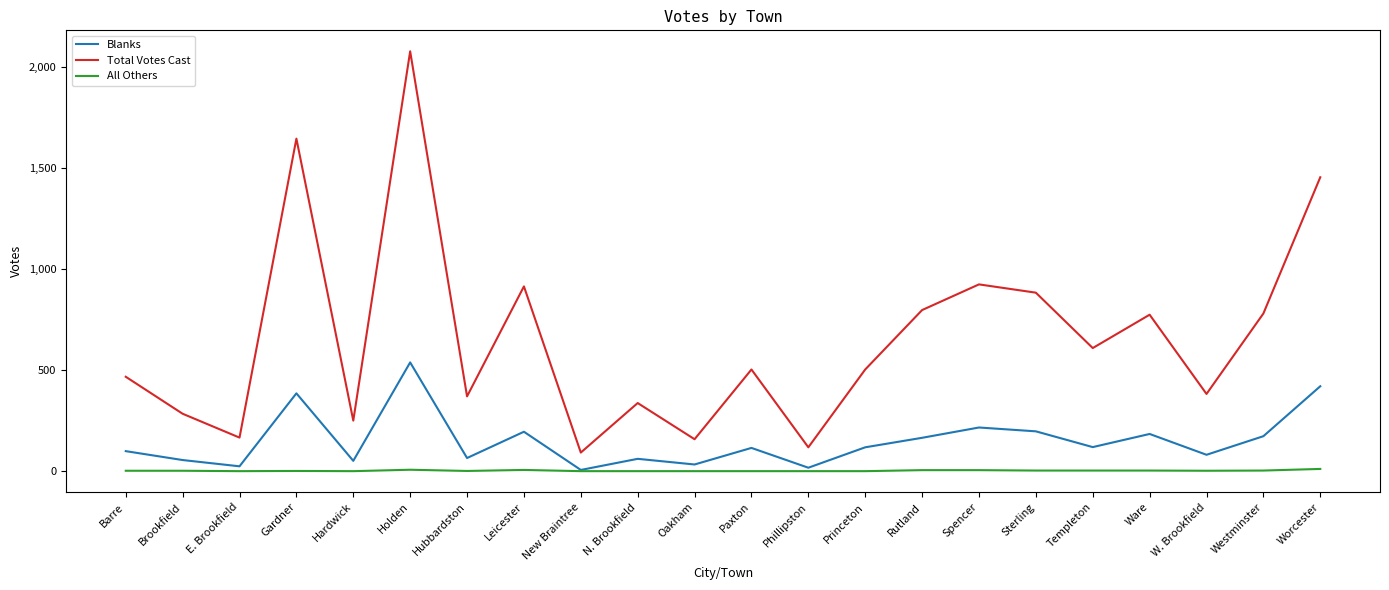

True or false: Total Votes Cast and Blanks cross at least once.

False